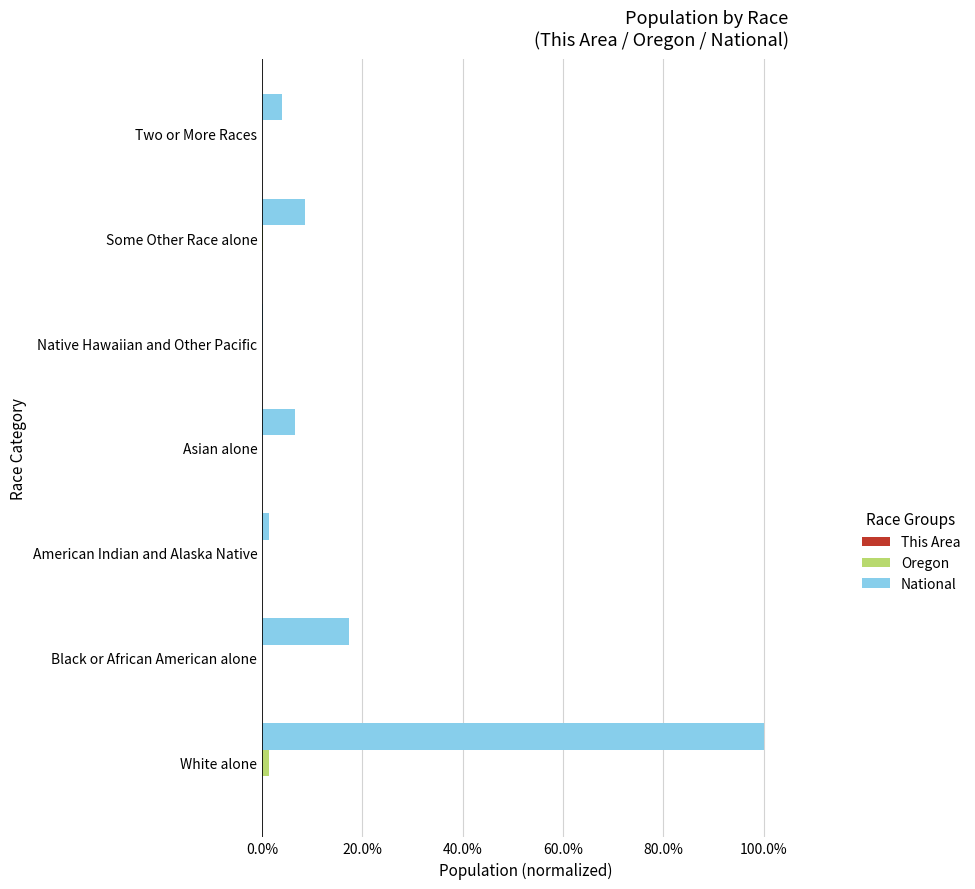

At which category does the chart reach its peak across all series?

White alone